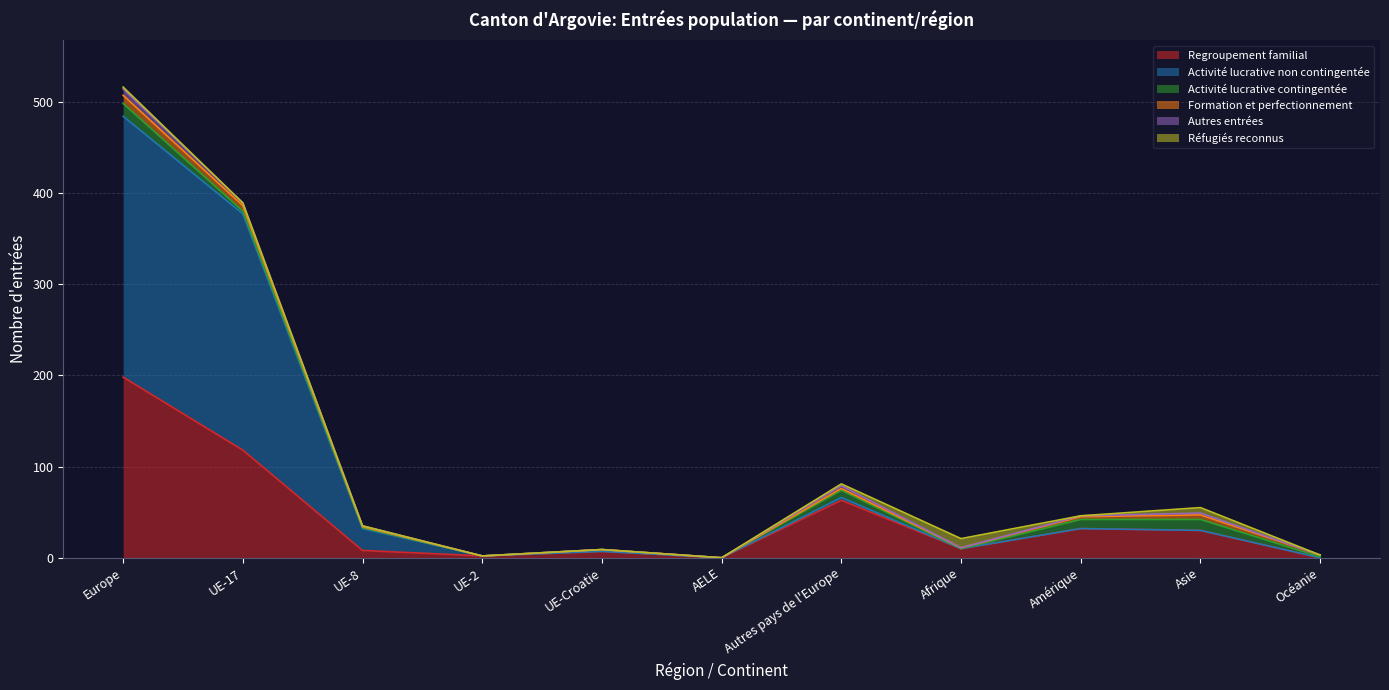

At Afrique, list the series in order from largest to smallest.

Regroupement familial, Réfugiés reconnus, Formation et perfectionnement, Activité lucrative non contingentée, Activité lucrative contingentée, Autres entrées